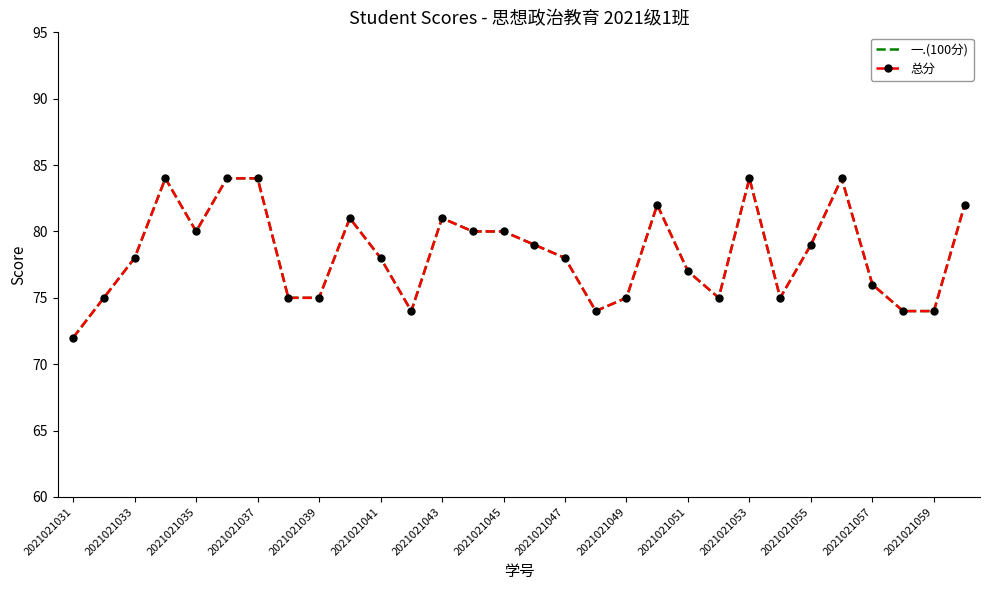

True or false: 一.(100分) has more than 2 points higher than both neighbors.

True